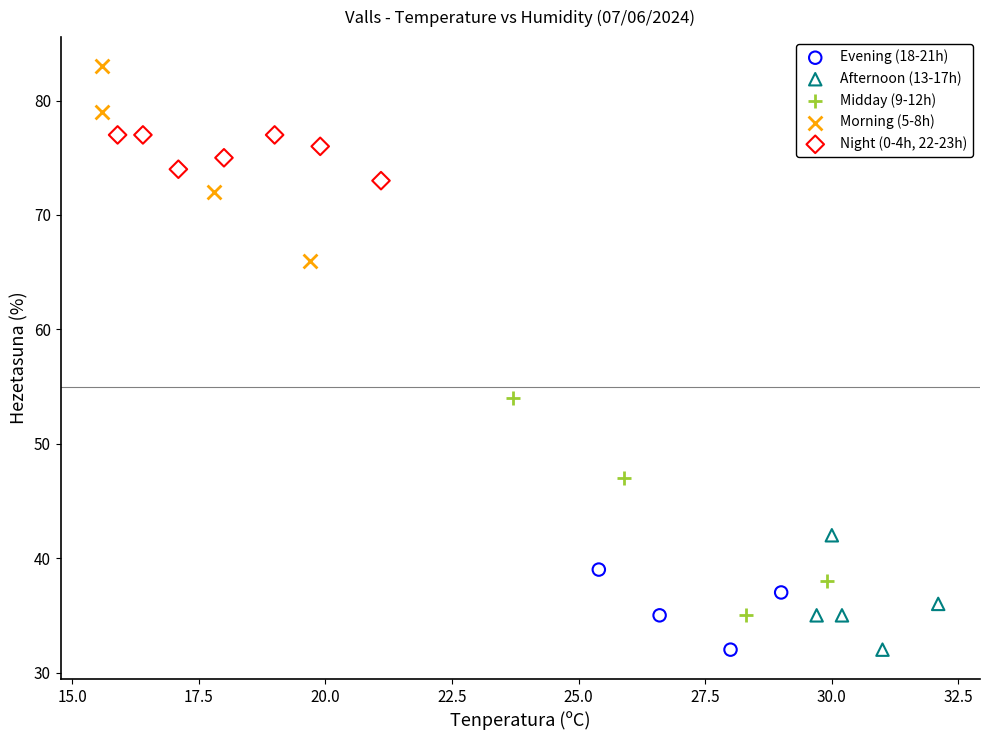

Which series contains the highest Y value?

Morning (5-8h)